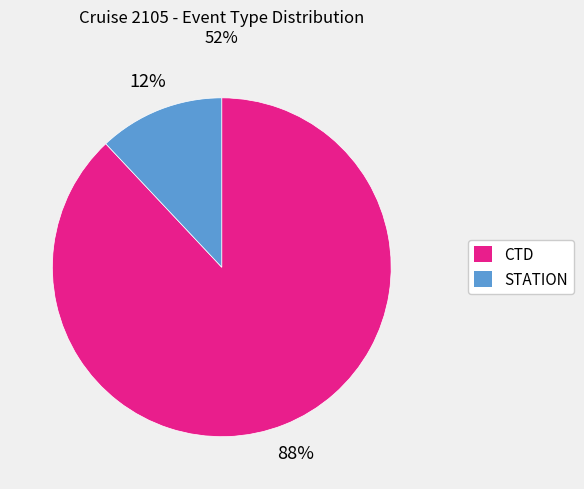

Do STATION and CTD together represent more than half of the pie?

Yes